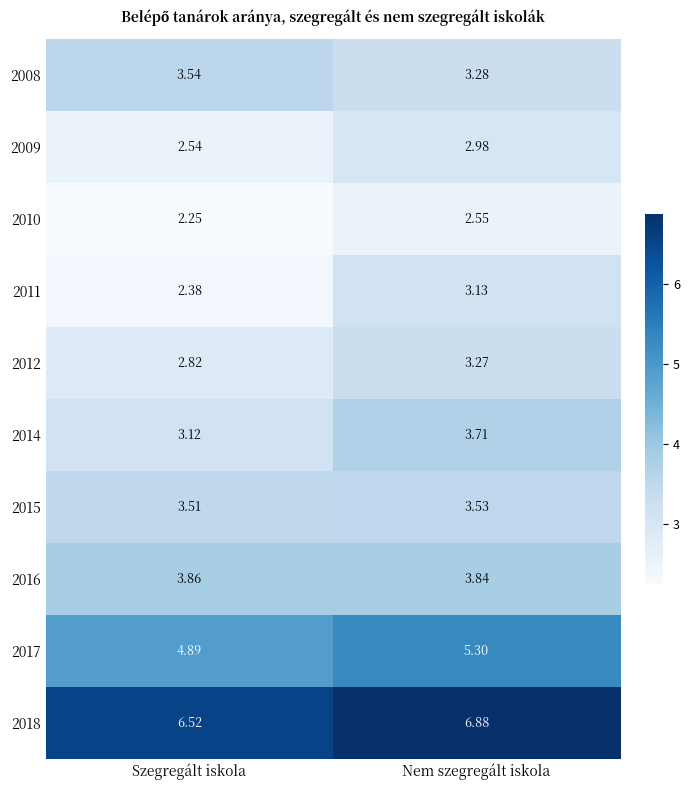

List the labels in order of 2015 value, smallest first.

Szegregált iskola, Nem szegregált iskola